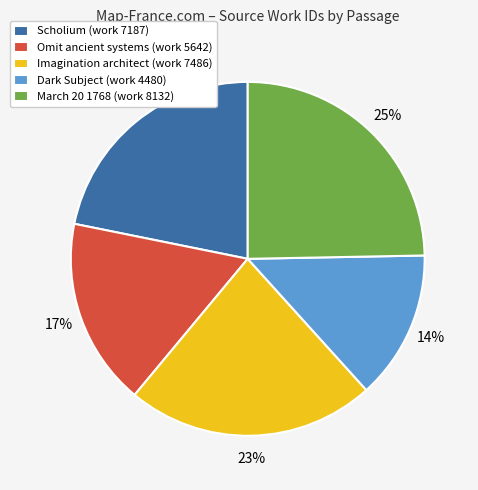

What percentage is the Scholium (work 7187) slice, to the nearest percent?

22%